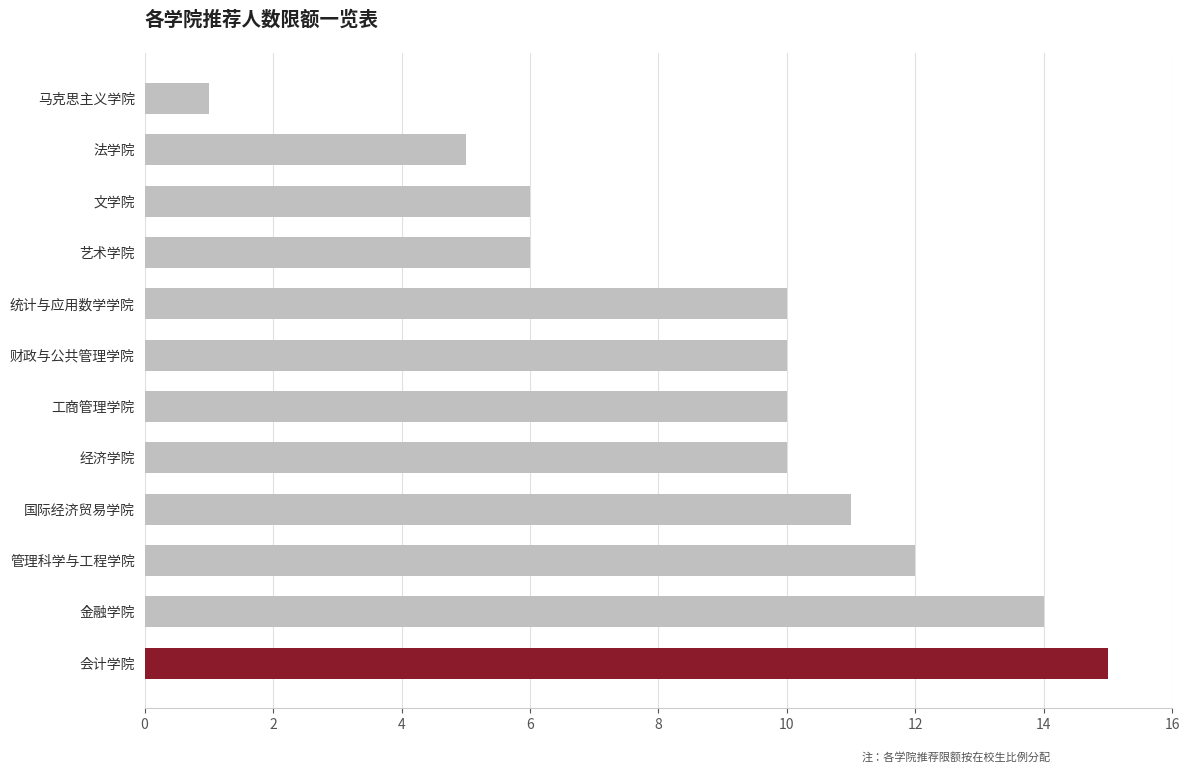

What is the difference between the maximum and minimum values?

14